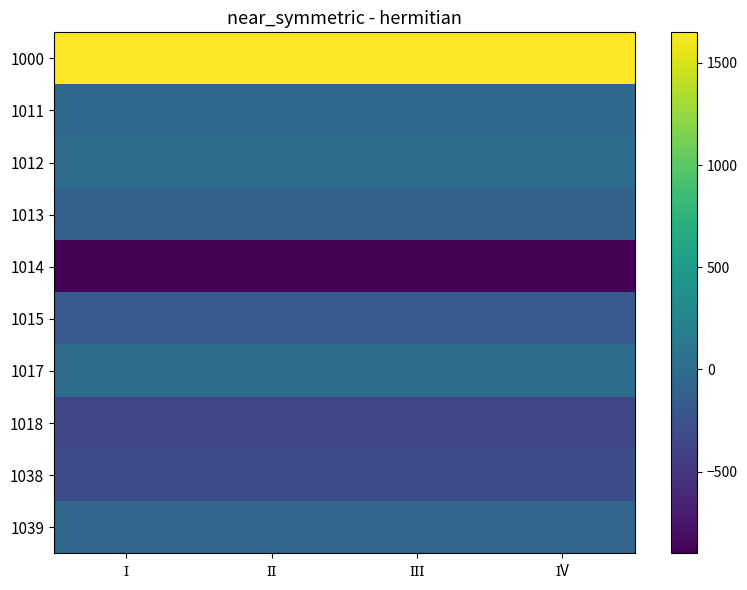

Which has a higher value, ІІІ or ІІ?

ІІІ